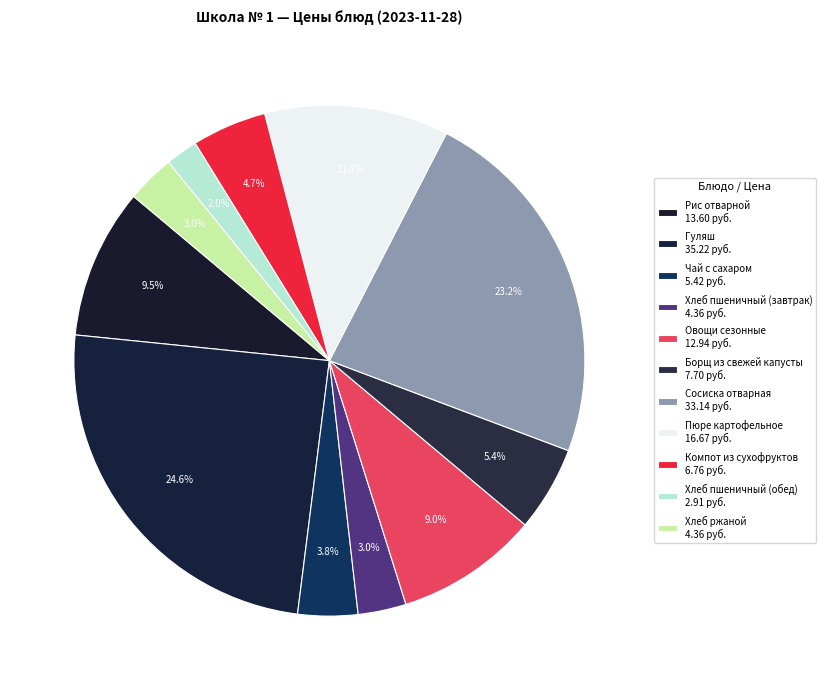

Count the number of slices in the pie.

11